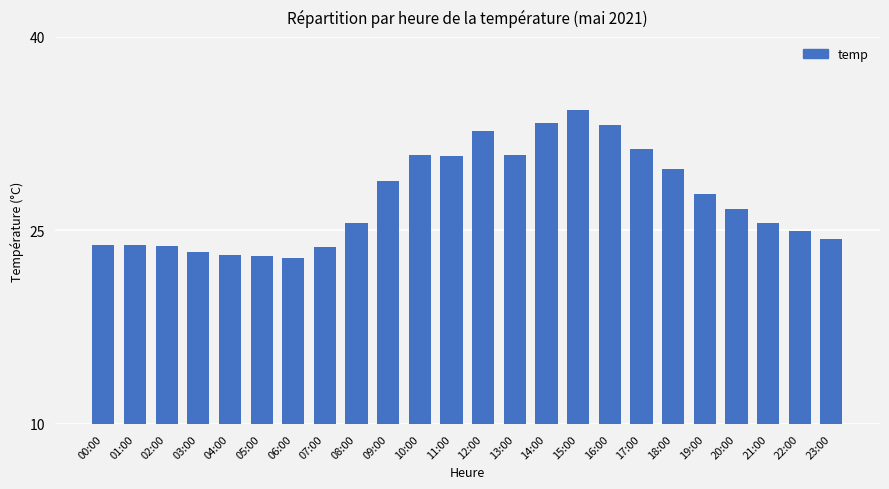

The chart shows a value of 30.9 at 13:00. True or false?

True